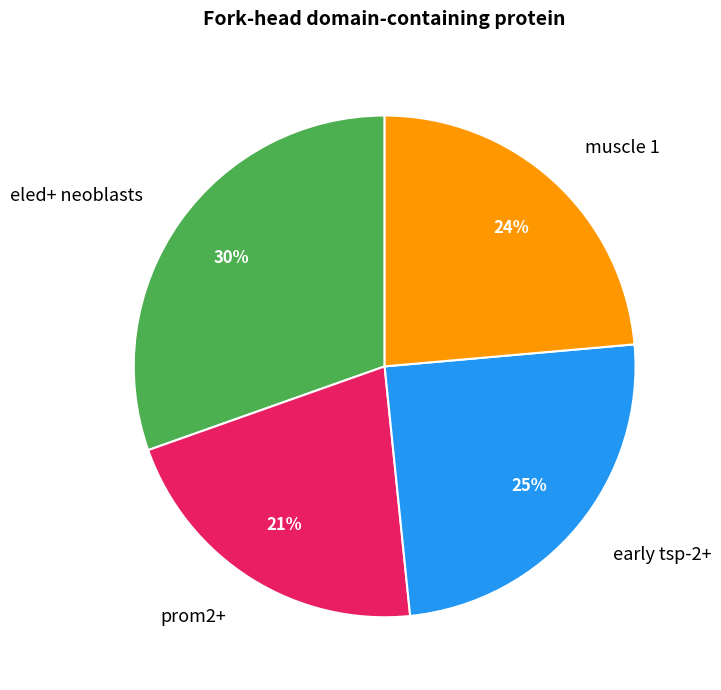

What is the largest slice in the pie chart?

eled+ neoblasts